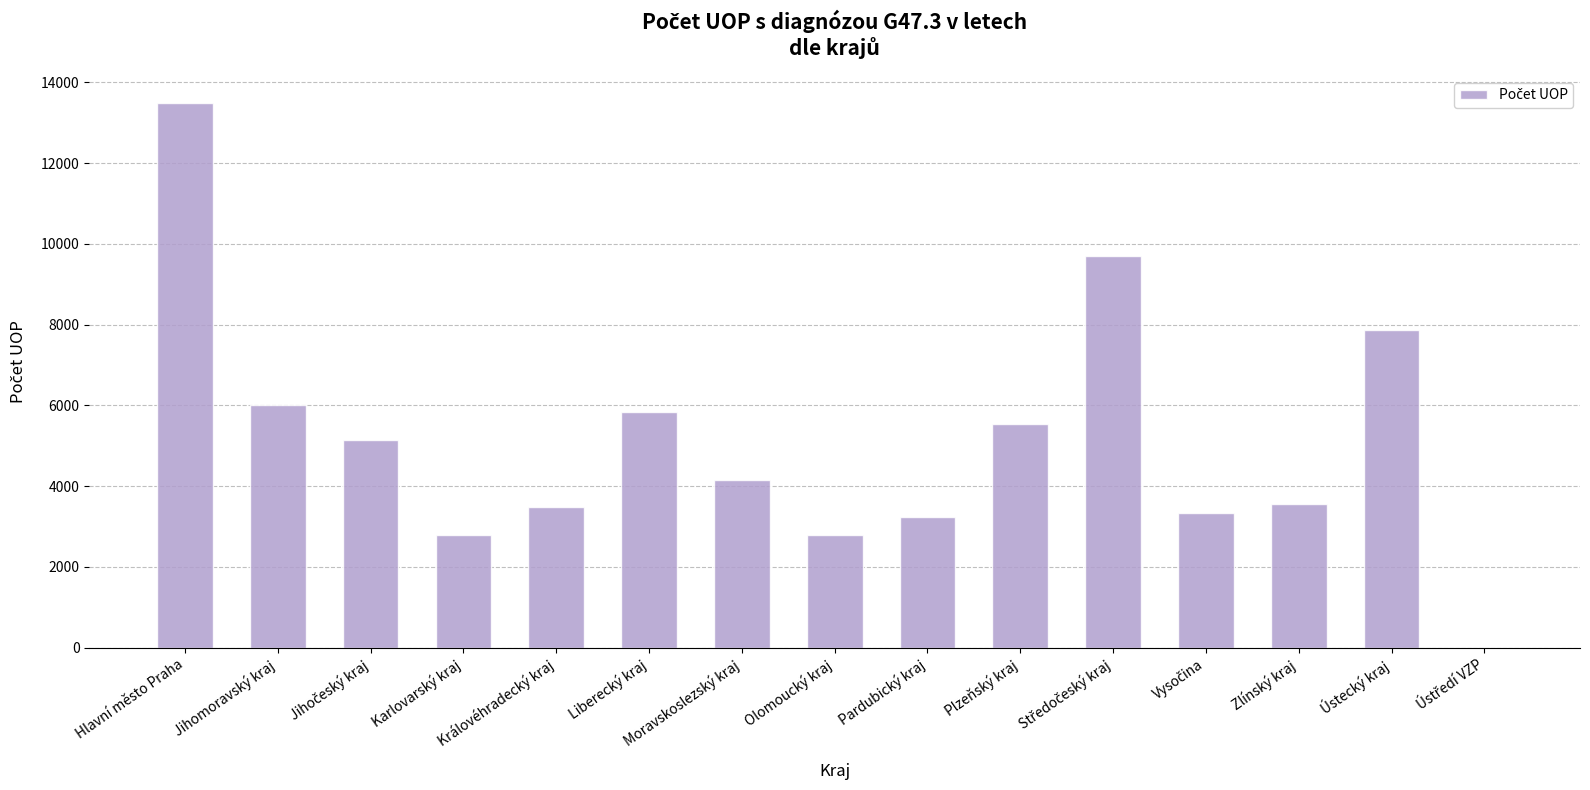

At which category does the chart reach its peak across all series?

Hlavní město Praha